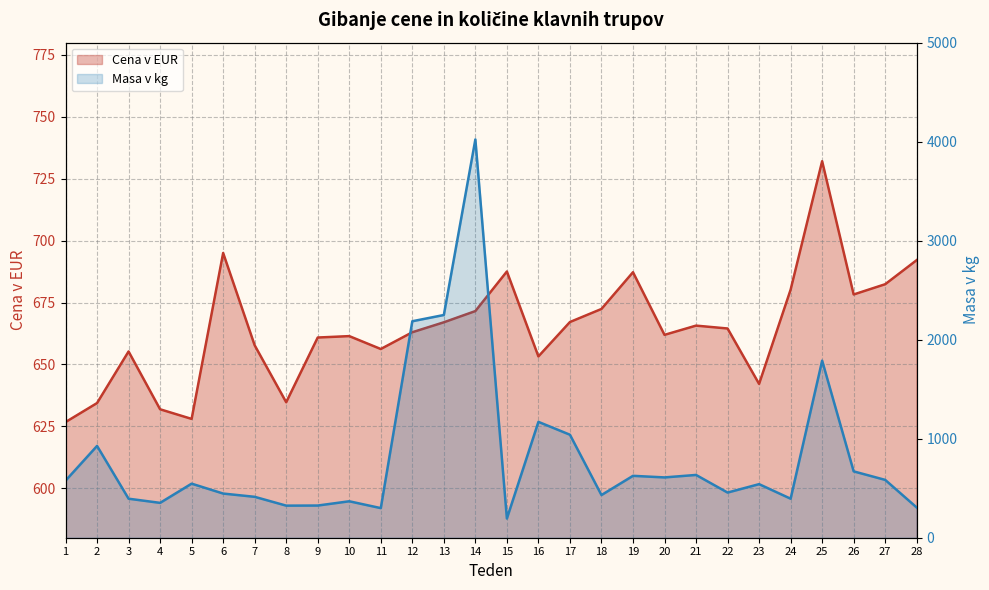

What is the greatest value displayed?

4022.0